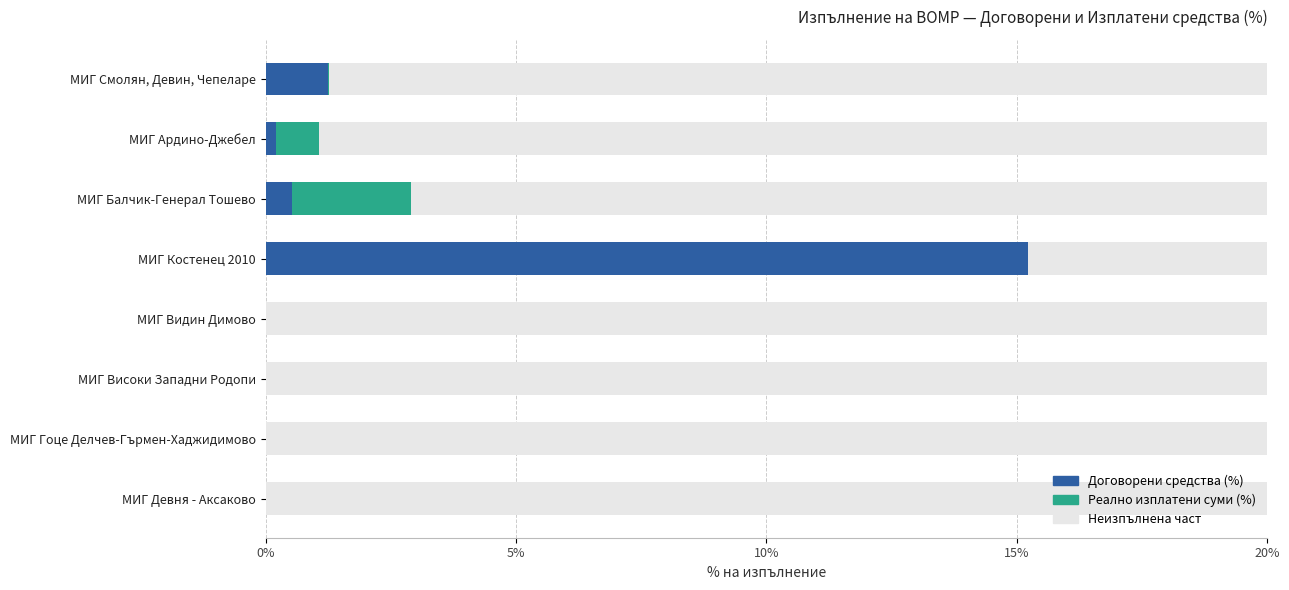

How many distinct data groups are displayed?

3